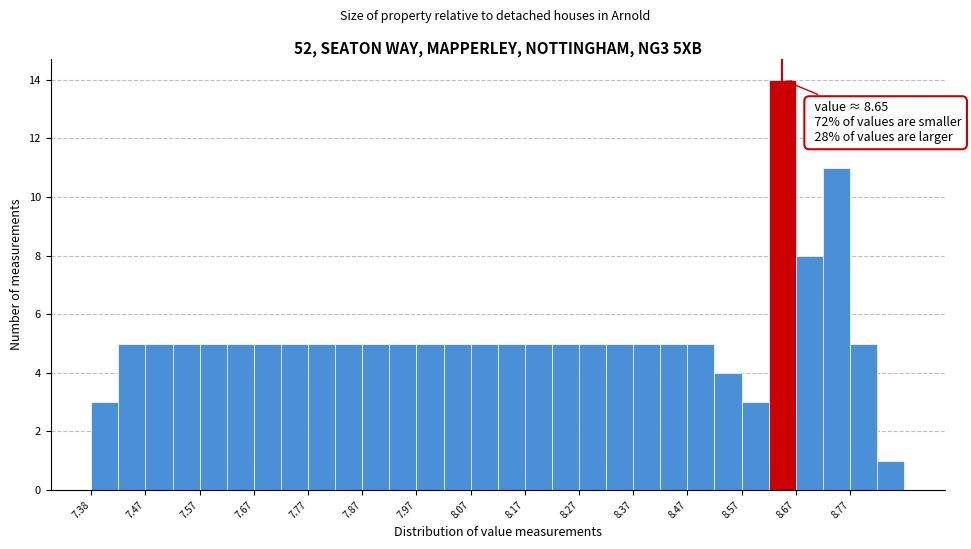

Over which range of the x-axis is the bar tallest?

8.625 to 8.675